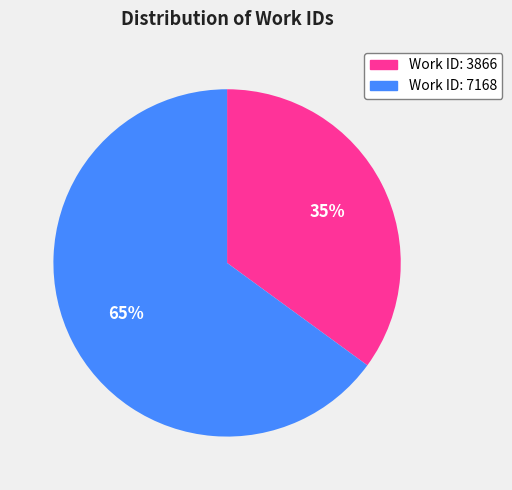

The Work ID: 7168 slice represents 78% of the pie. True or false?

False